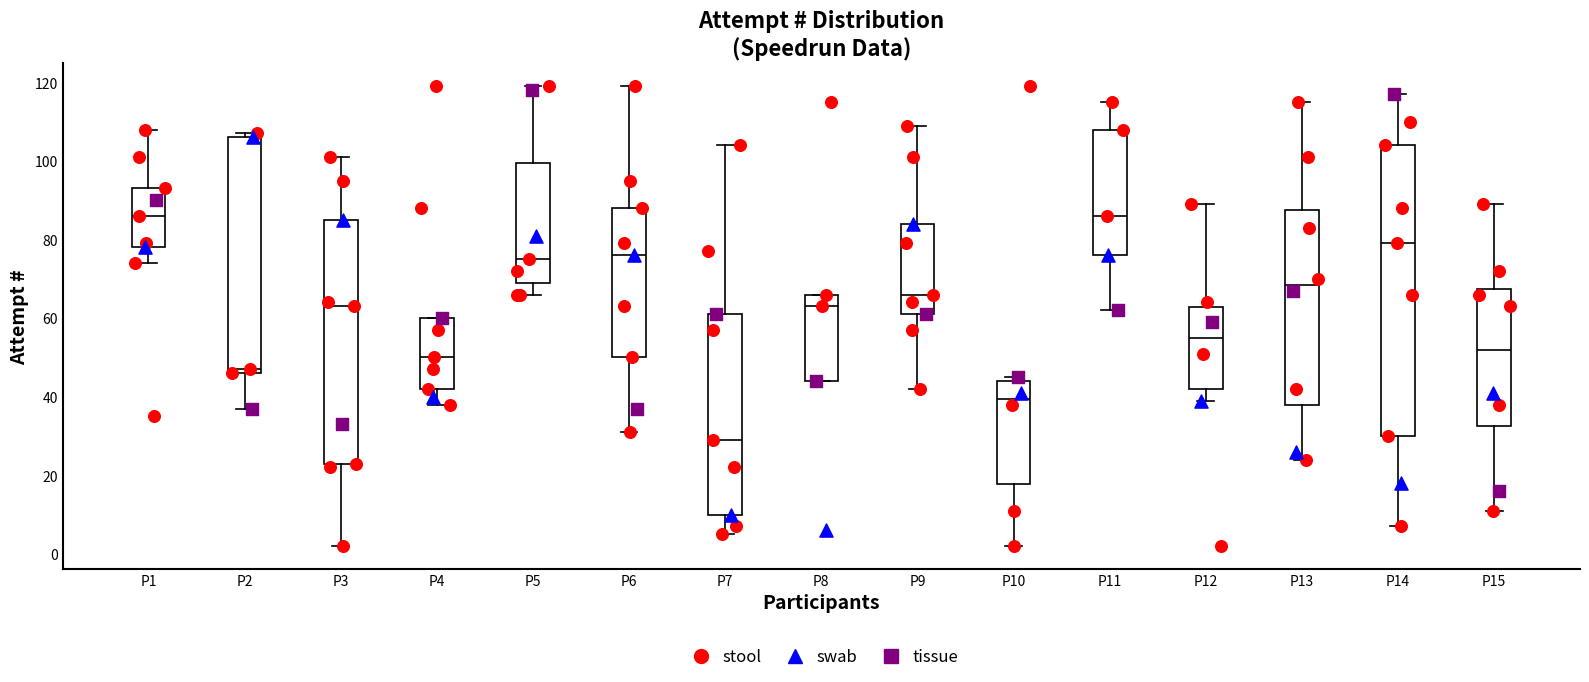

Where is the lower edge of the box for P10 on the y-axis? The values are not printed on the chart, so give them approximately, as read against the axis.

18